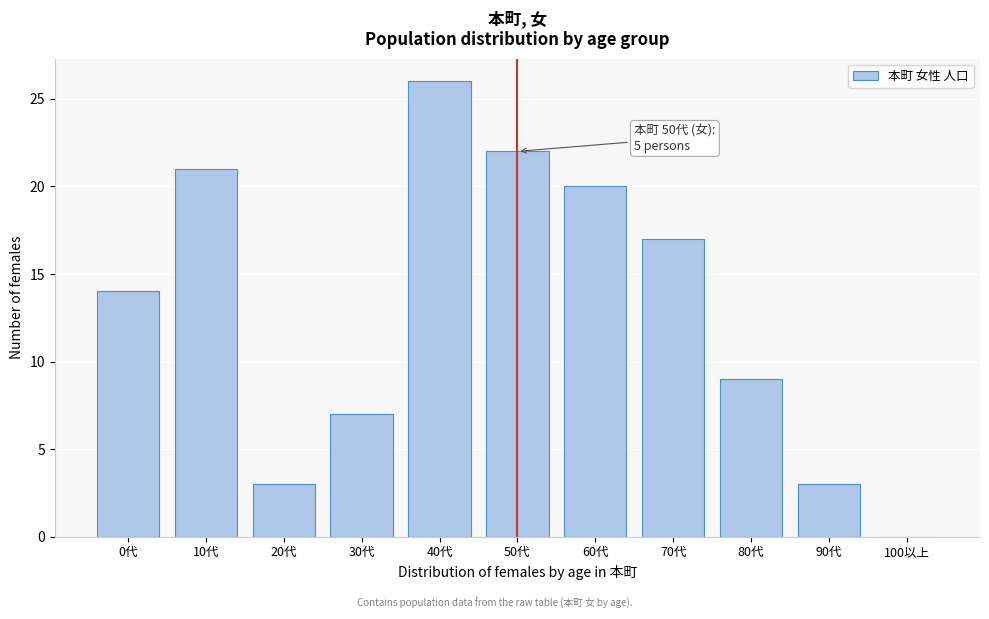

Reading left to right, what are all the values shown in this chart?

0代=14	10代=21	20代=3	30代=7	40代=26	50代=22	60代=20	70代=17	80代=9	90代=3	100以上=0